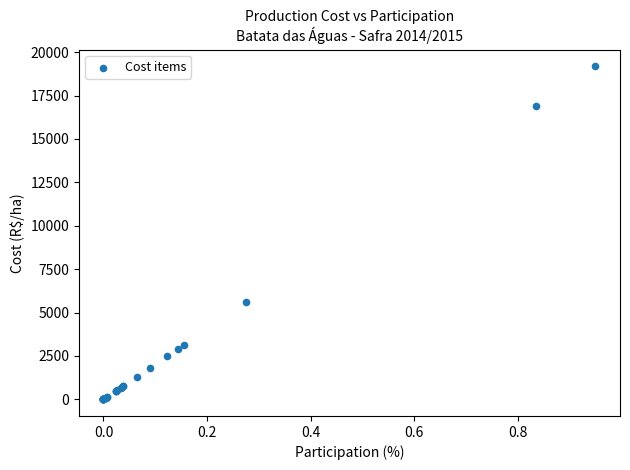

What Y value in the scatter plot is closest to 9593?

5578.5